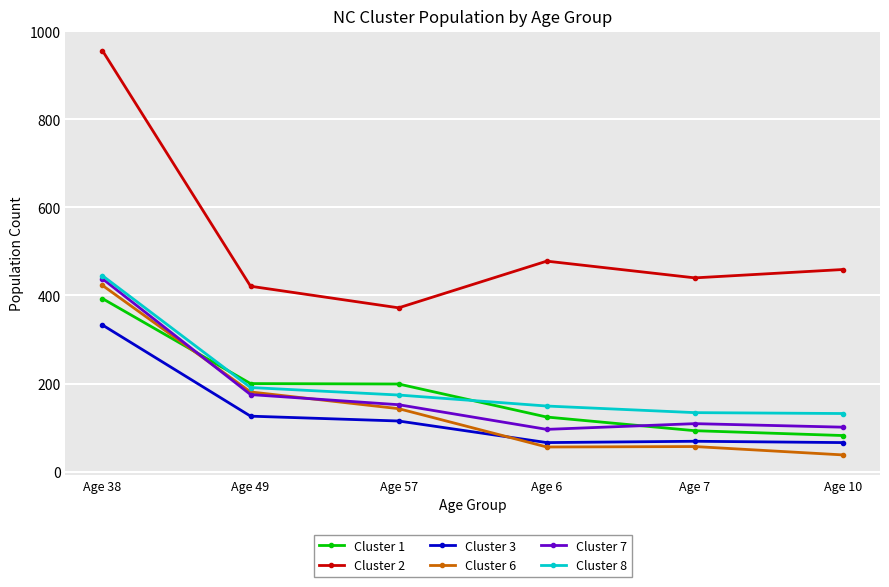

What is the label of the 4th point from the right?

Age 57